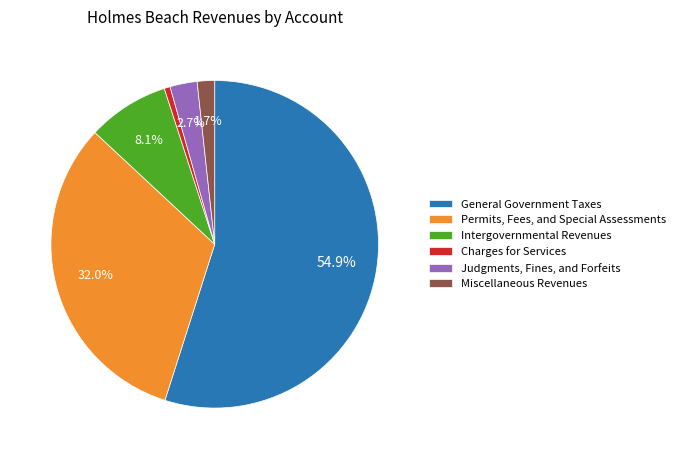

Which has a higher value, Miscellaneous Revenues or Charges for Services?

Miscellaneous Revenues